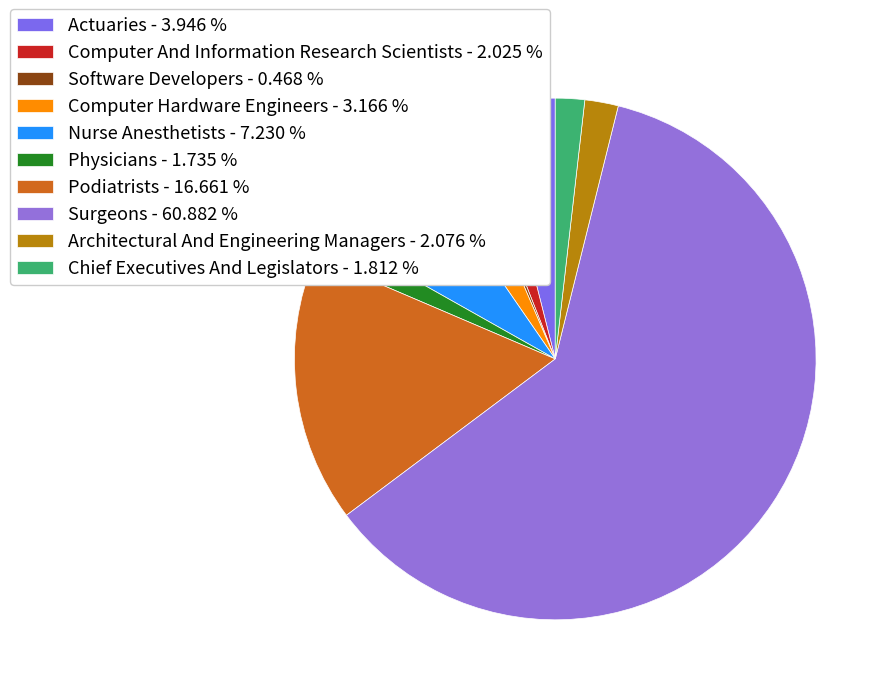

Combined, what portion of the pie is Computer Hardware Engineers and Actuaries?

7.1%